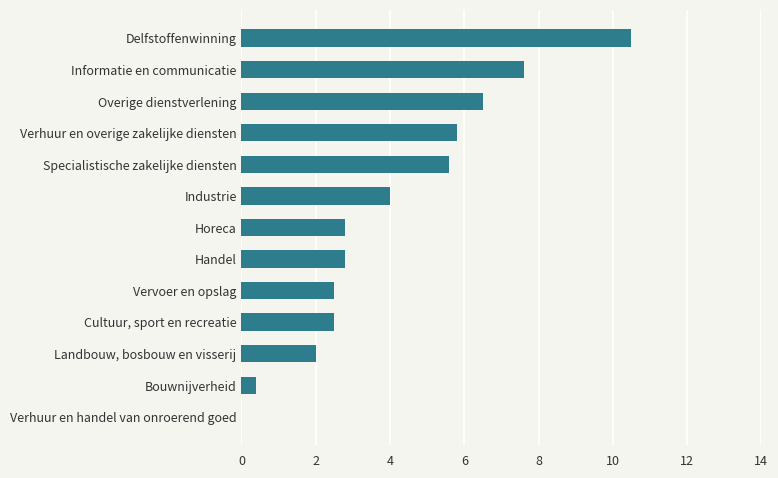

What is the maximum value shown in the chart?

10.5